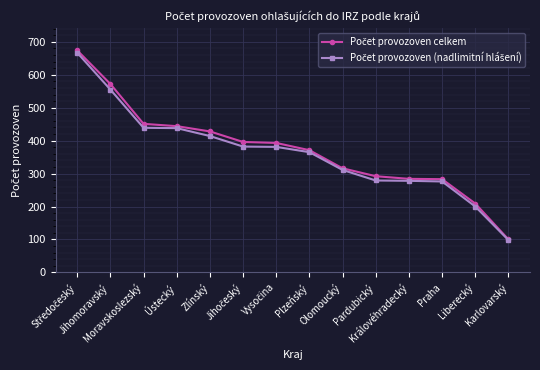

Count the number of categories in the chart.

14